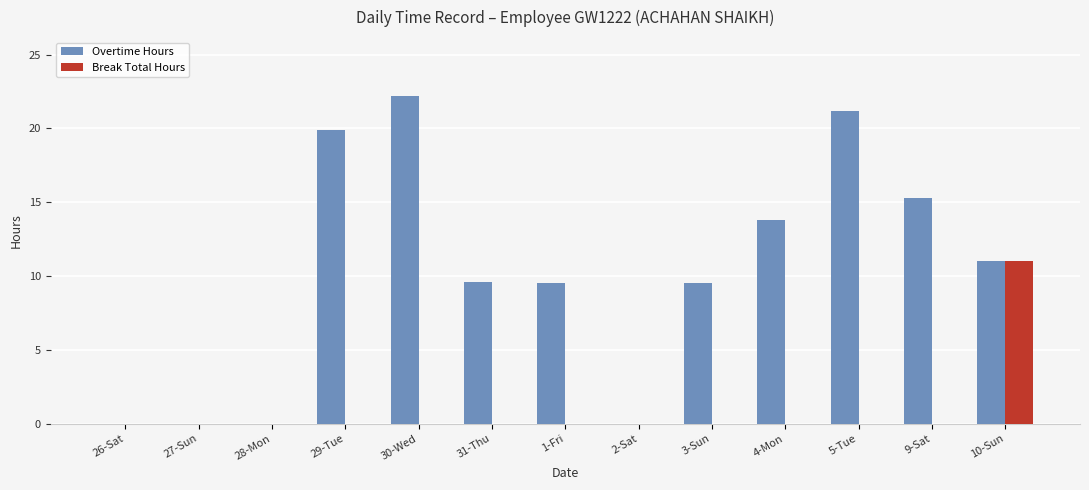

What is the maximum value for Break Total Hours?

11.0